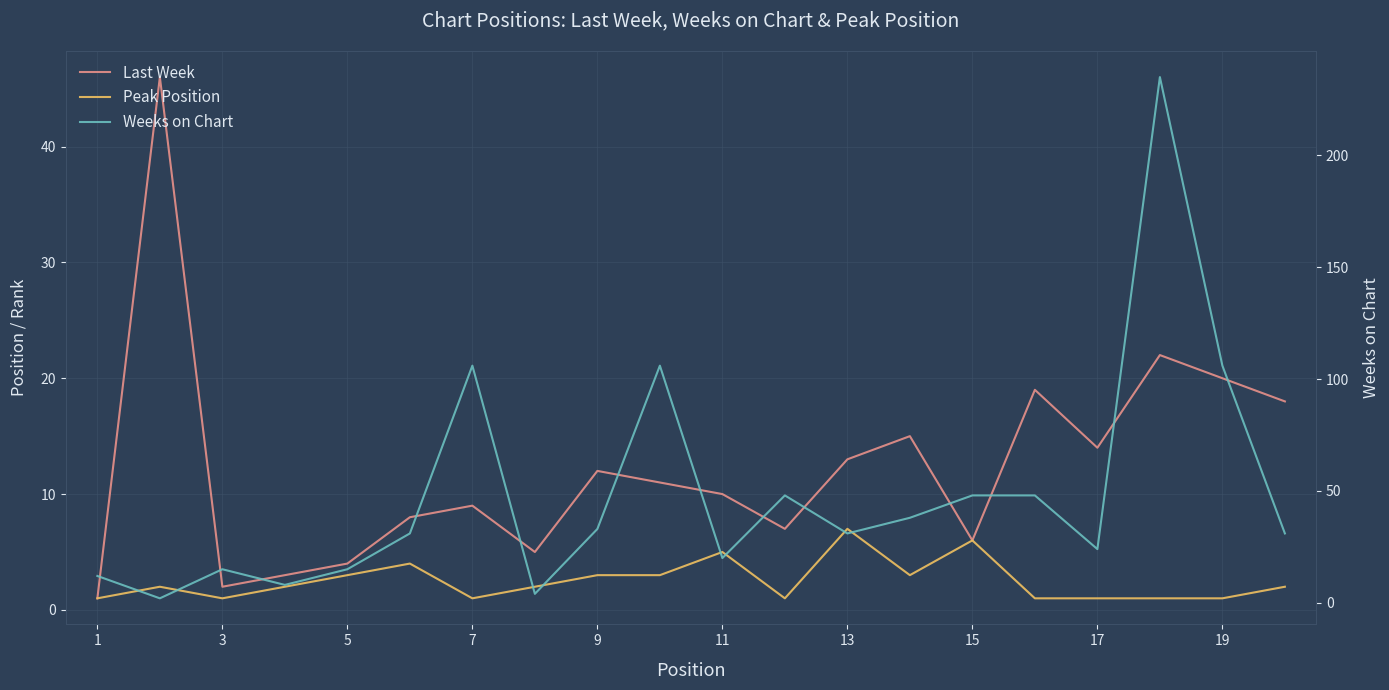

What is the minimum value shown in the chart?

1